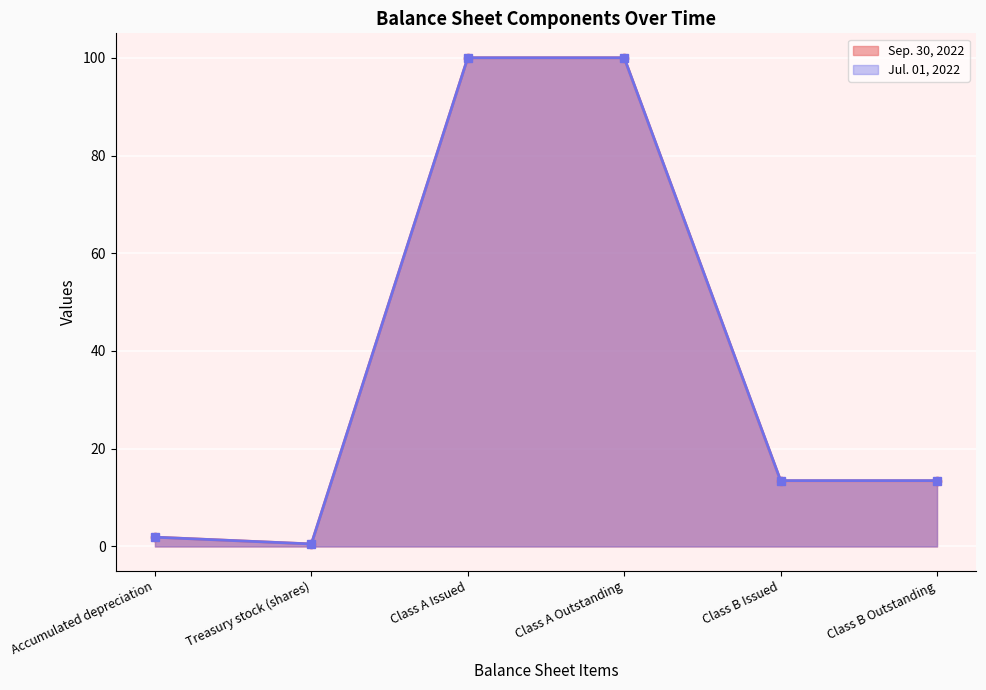

How many values in the Sep. 30, 2022 series exceed 13?

4